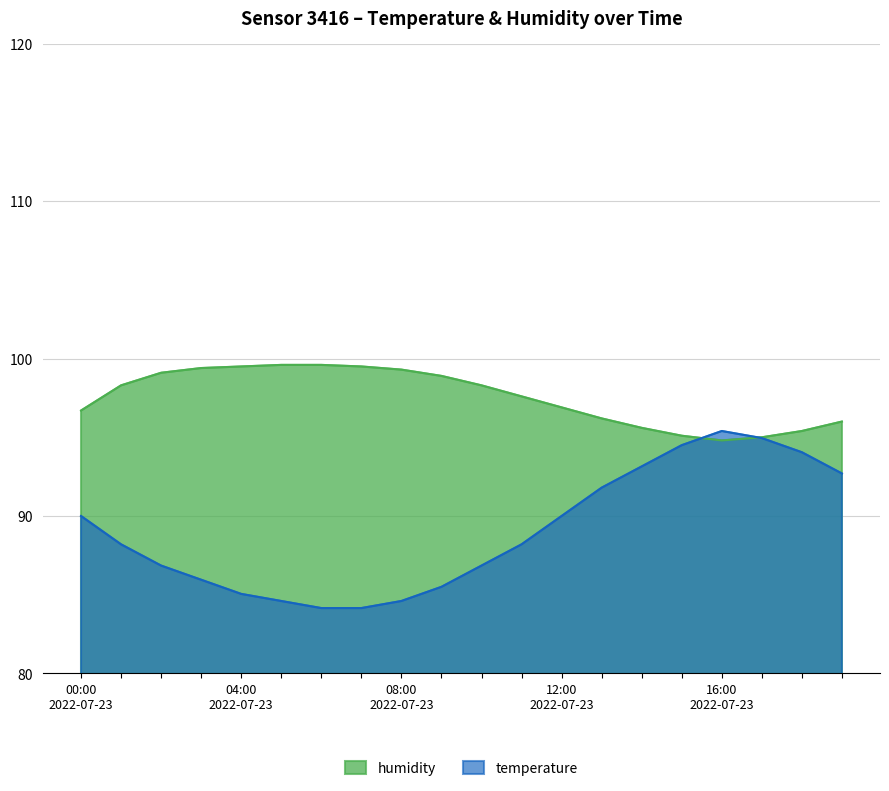

At 07:00, list the series in order from largest to smallest.

humidity, temperature